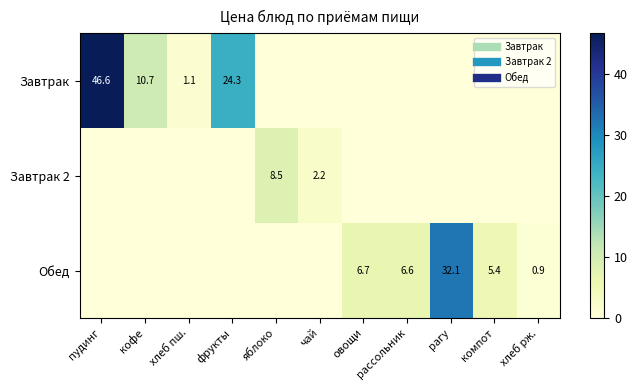

How many values in Обед are above zero?

5